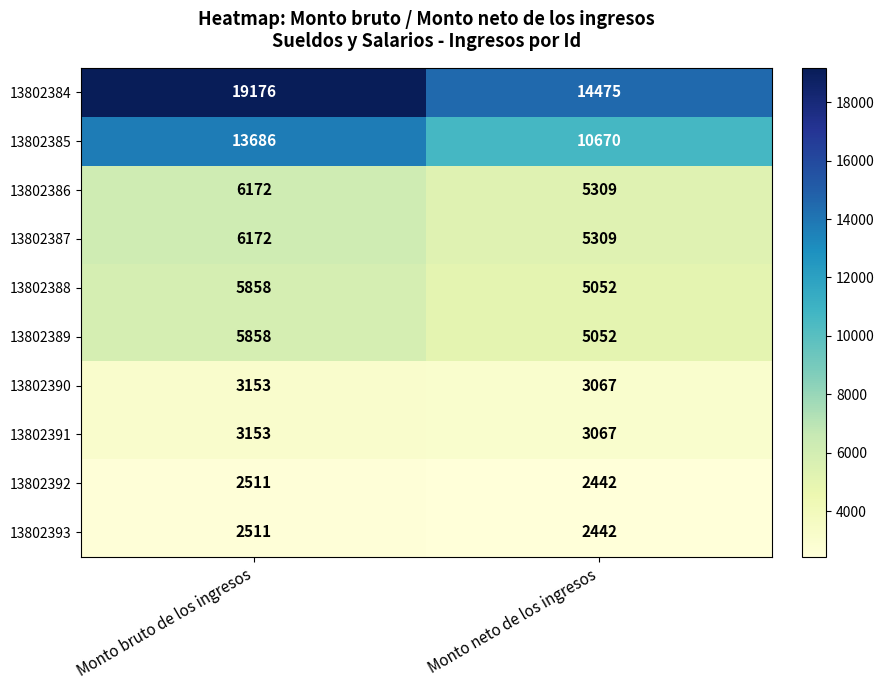

Reading left to right, what are all the values shown in this chart?

13802384: 19176	14475
13802385: 13686	10670
13802386: 6172	5309
13802387: 6172	5309
13802388: 5858	5052
13802389: 5858	5052
13802390: 3153	3067
13802391: 3153	3067
13802392: 2511	2442
13802393: 2511	2442